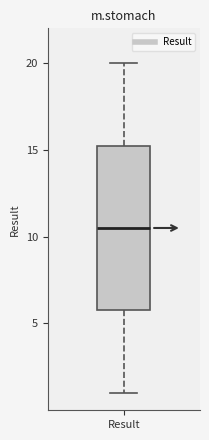

Read this box plot against the y-axis: the position of the median line, the range covered by the box, and the ends of both whiskers. The values are not printed on the chart, so give them approximately, as read against the axis.

median 10.5, box 6.0 to 15.5, whiskers 1.0 to 20.0